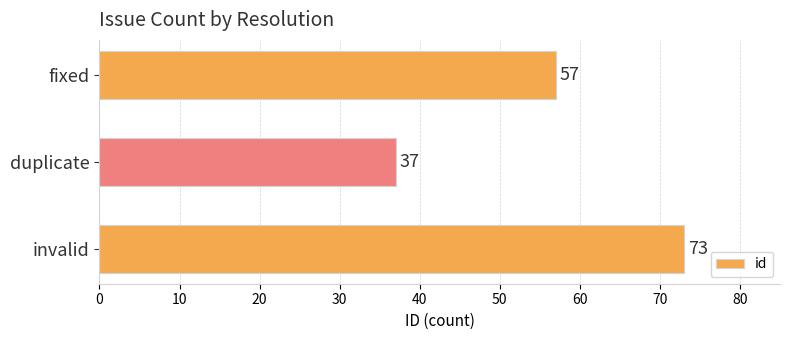

What is the difference between the maximum and minimum values?

36